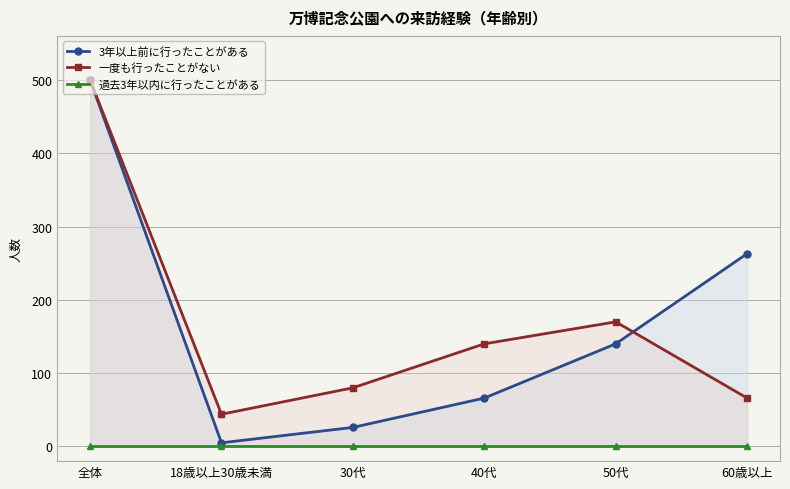

Which category has the highest value in the 3年以上前に行ったことがある series?

全体